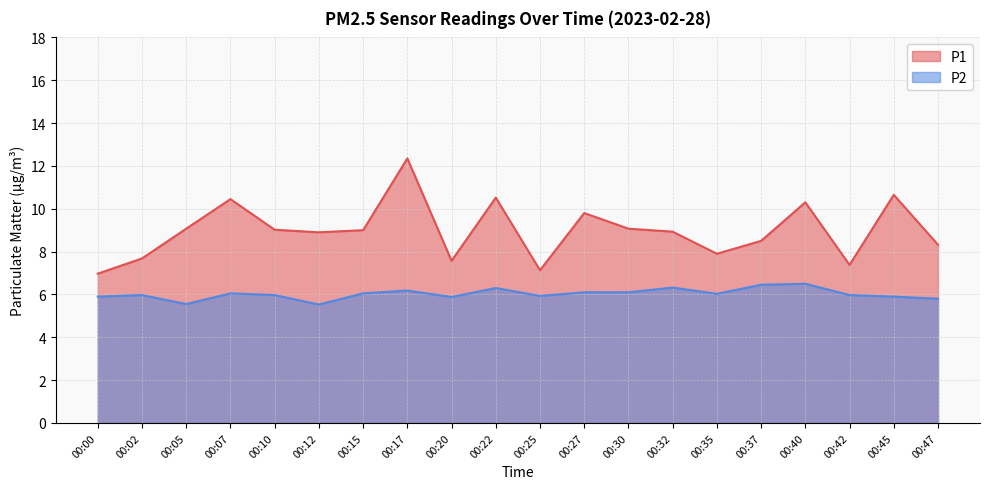

Which series has the largest total across all categories?

P1